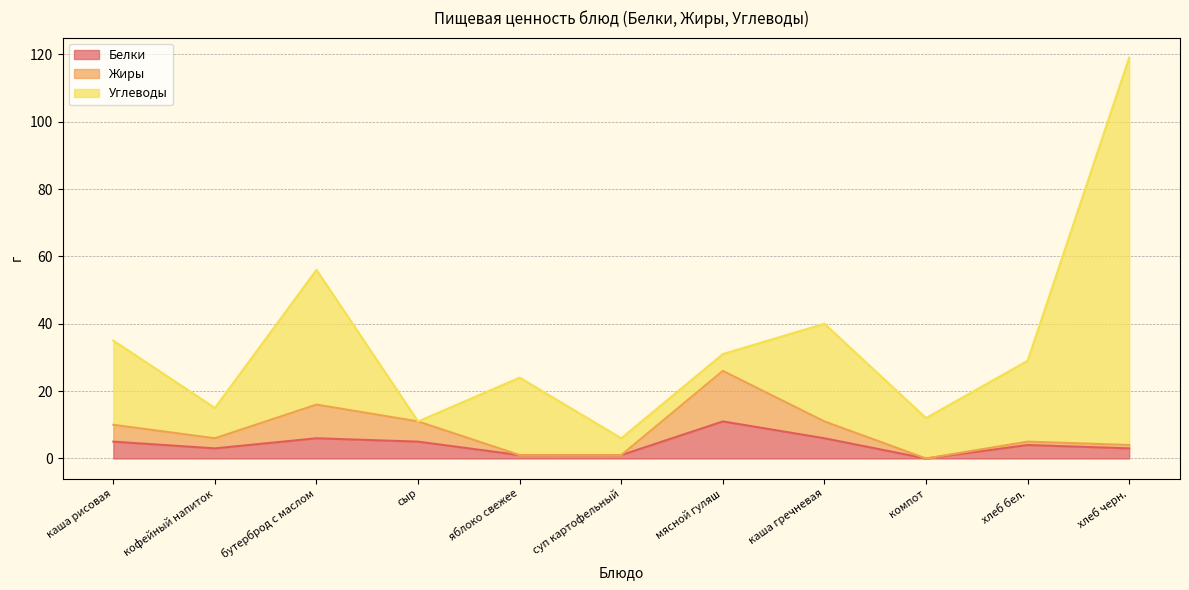

At which label does Жиры first exceed 6?

каша рисовая